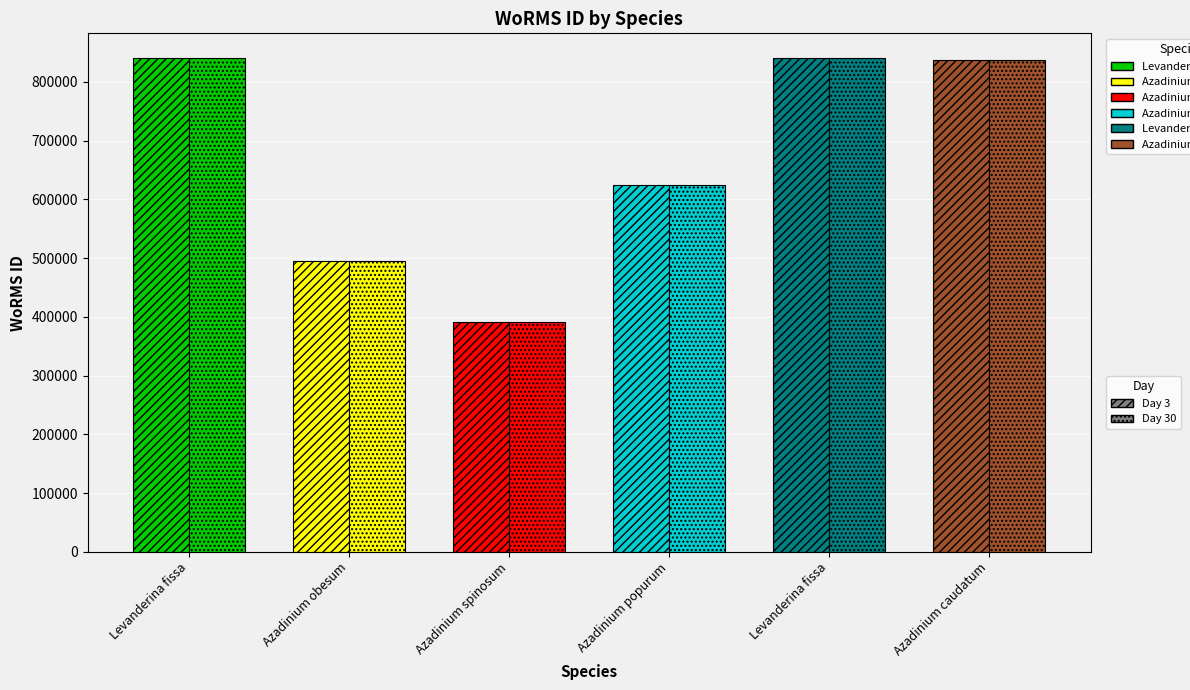

Where does the Day 3 series first go above 837075?

Levanderina fissa